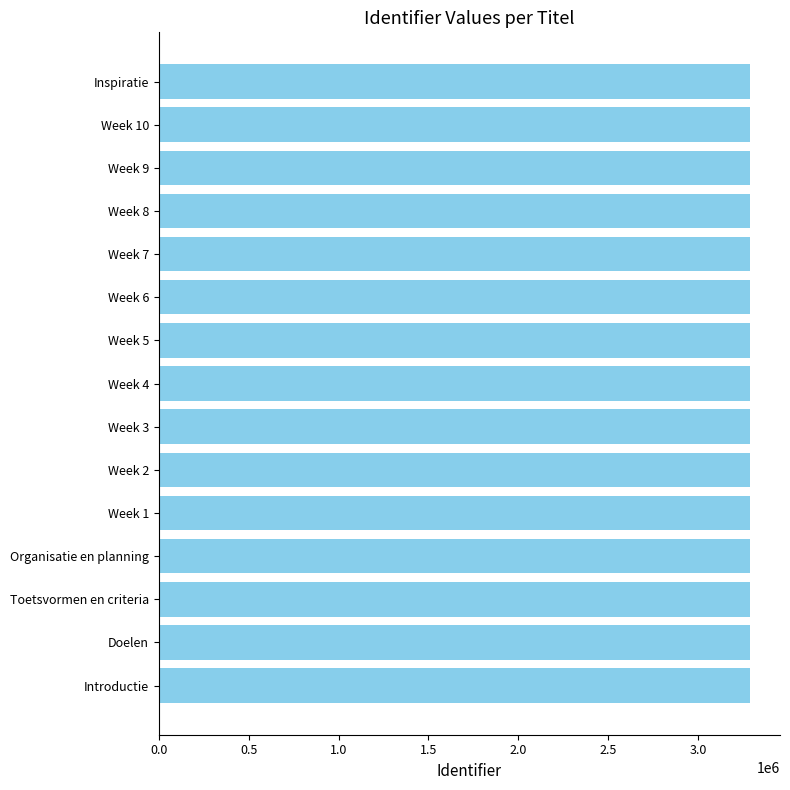

What is the smallest value displayed?

3292460